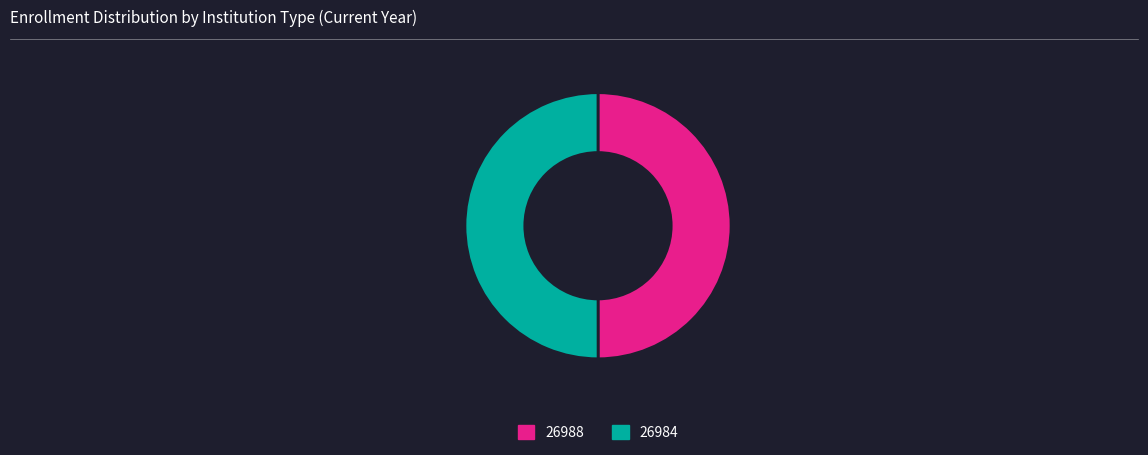

Is the sum of 26988 and 26984 greater than half?

Yes